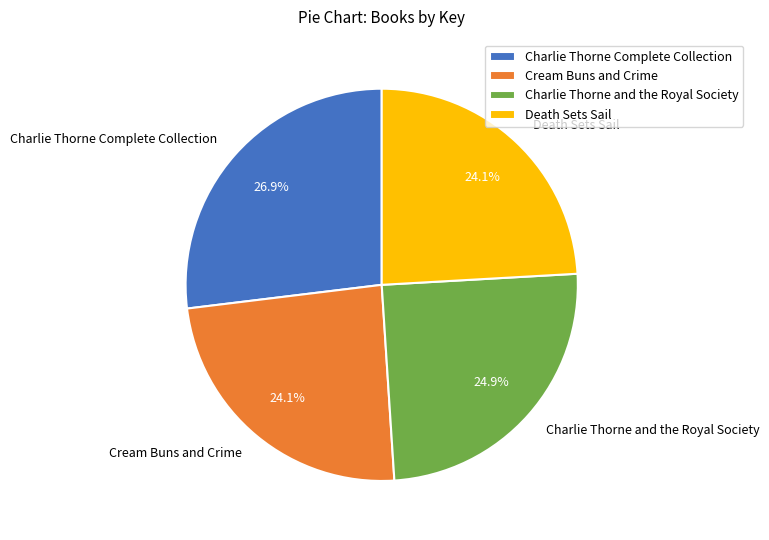

How many slices are in this pie chart?

4